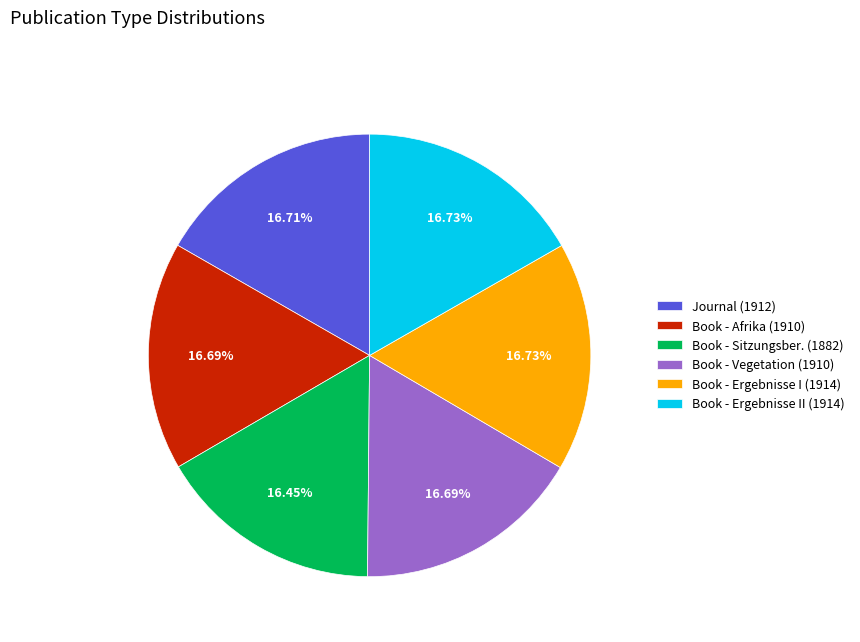

Does Book - Sitzungsber. (1882) represent more than half of the total?

No